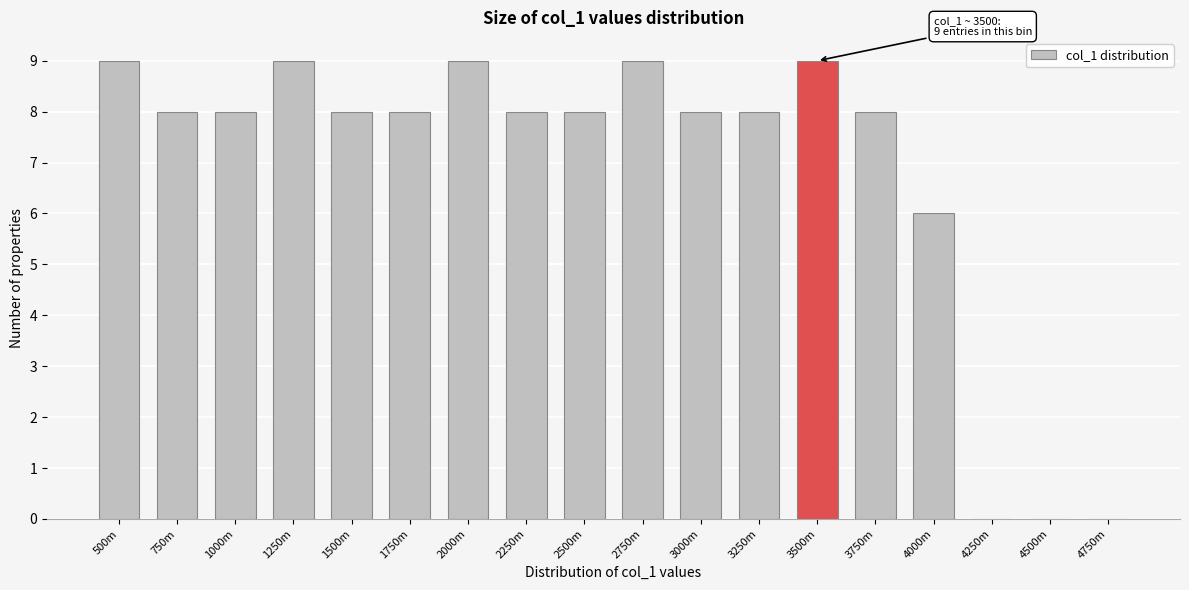

Reading right to left, list all the values displayed in this chart.

4750m=0	4500m=0	4250m=0	4000m=6	3750m=8	3500m=9	3250m=8	3000m=8	2750m=9	2500m=8	2250m=8	2000m=9	1750m=8	1500m=8	1250m=9	1000m=8	750m=8	500m=9